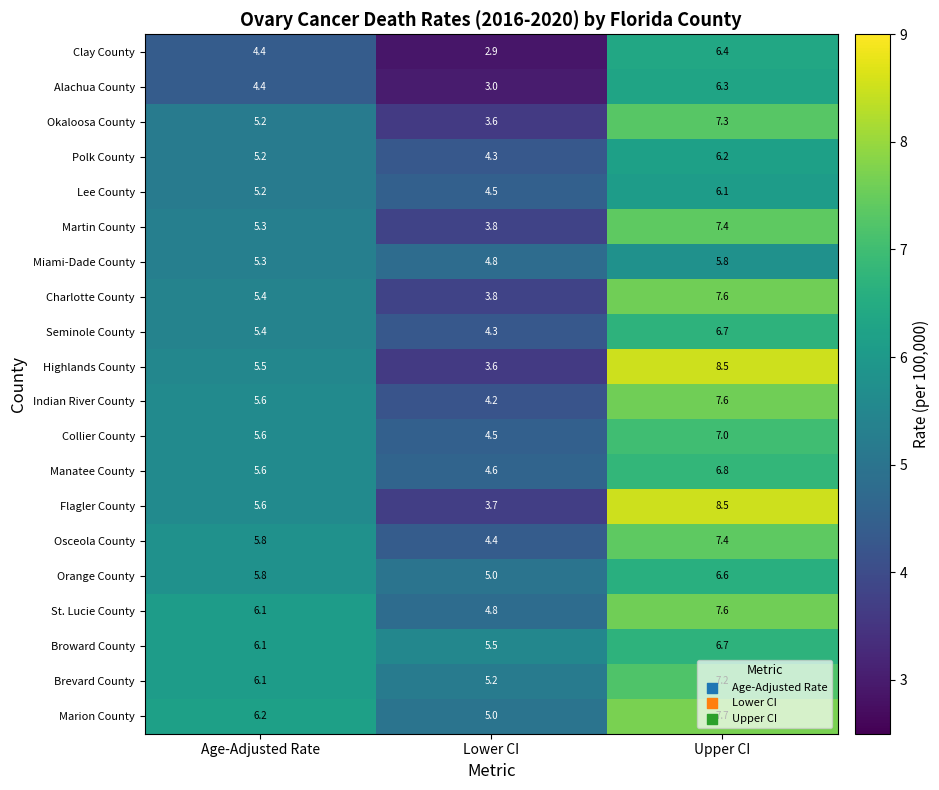

Which category has the lowest value across all series?

Lower CI